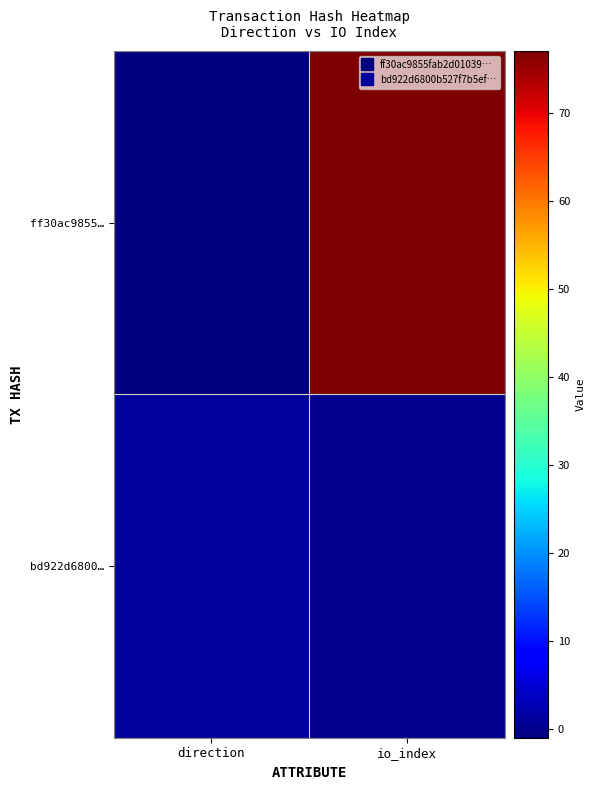

Reading left to right, list all the values displayed in this chart.

ff30ac9855…: direction=-1	io_index=77
bd922d6800…: direction=1	io_index=0